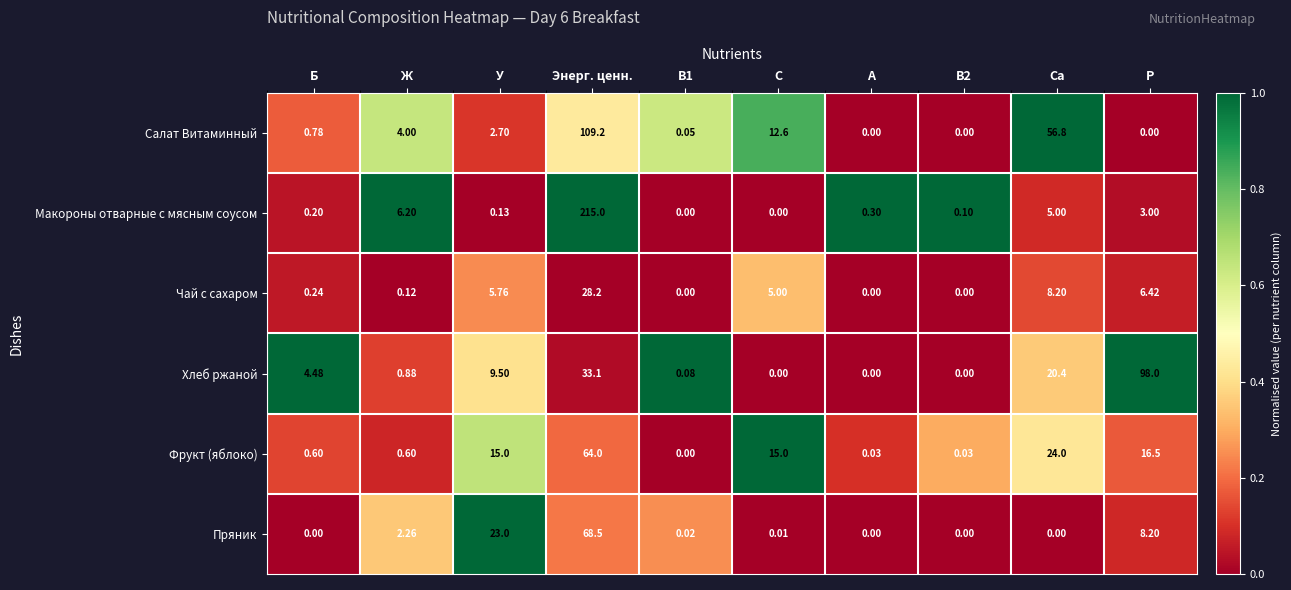

At which label is Пряник closest to 34?

У